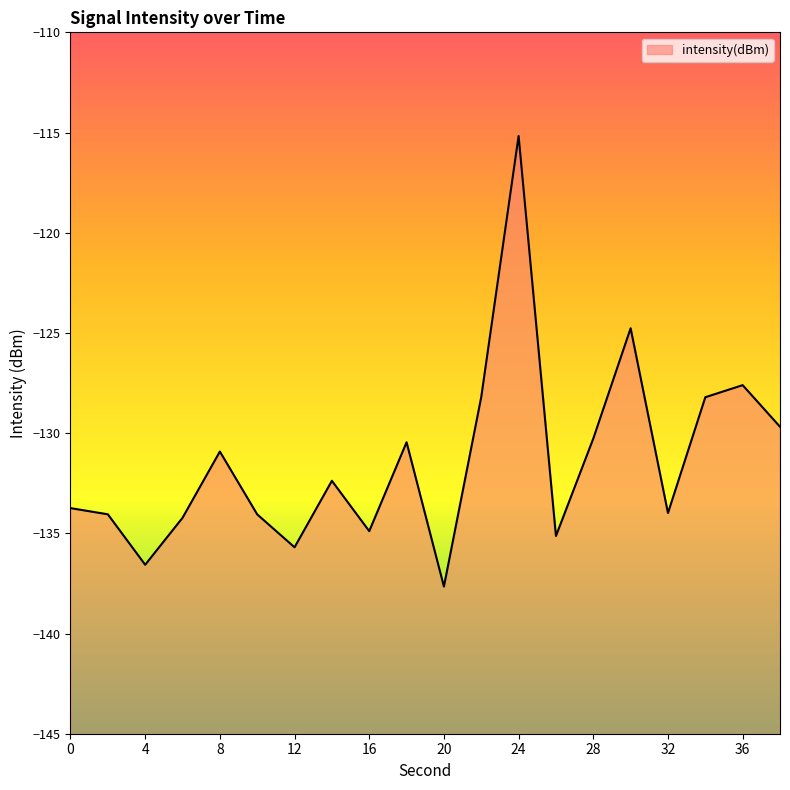

Reading left to right, extract all data points from this chart.

0=-133.7	2=-134.1	4=-136.6	6=-134.2	8=-130.9	10=-134.1	12=-135.7	14=-132.4	16=-134.9	18=-130.5	20=-137.7	22=-128.2	24=-115.2	26=-135.1	28=-130.3	30=-124.8	32=-134.0	34=-128.2	36=-127.6	38=-129.7